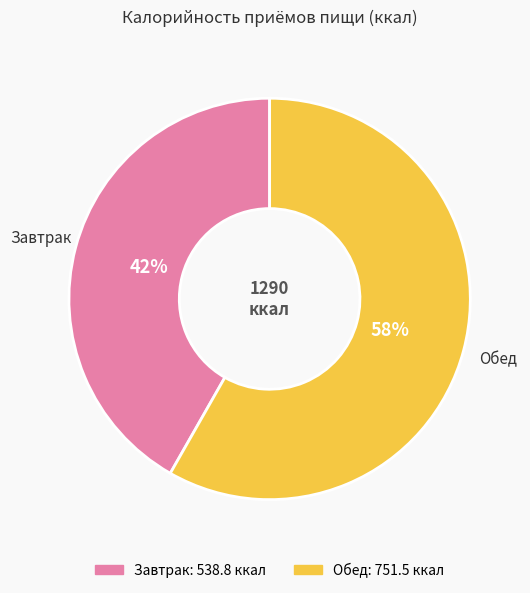

Which category accounts for the majority?

Обед